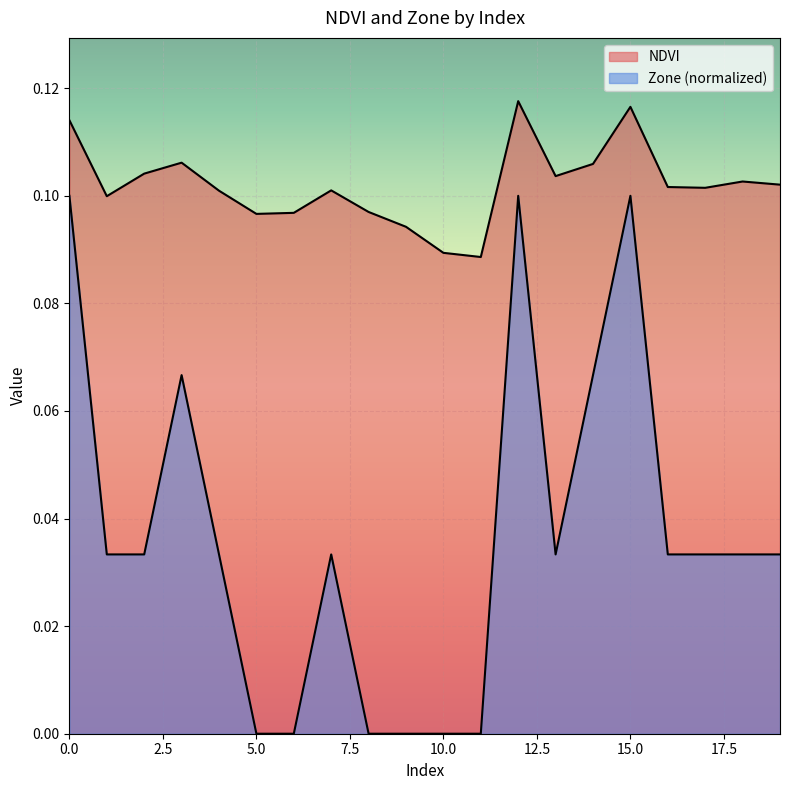

How many categories are shown in the chart?

20